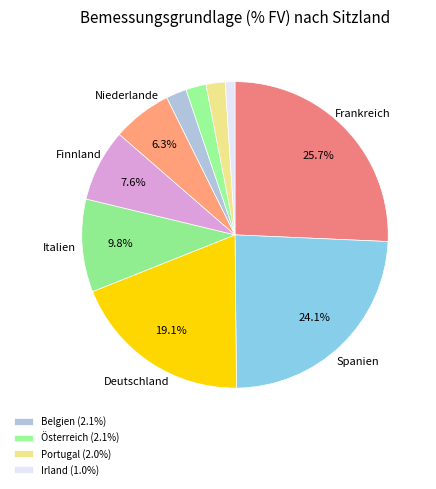

Count the number of slices in the pie.

10